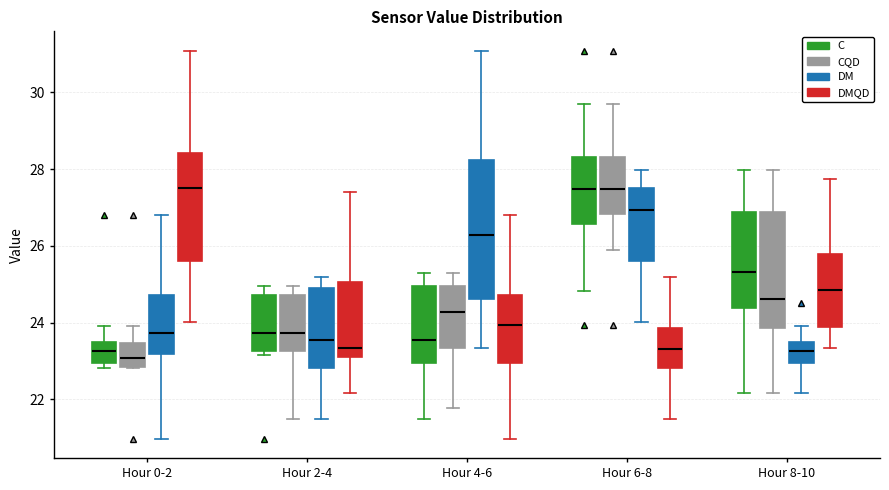

Which box is the tallest, from its lower edge to its upper edge?

Hour 4-6 (DM)